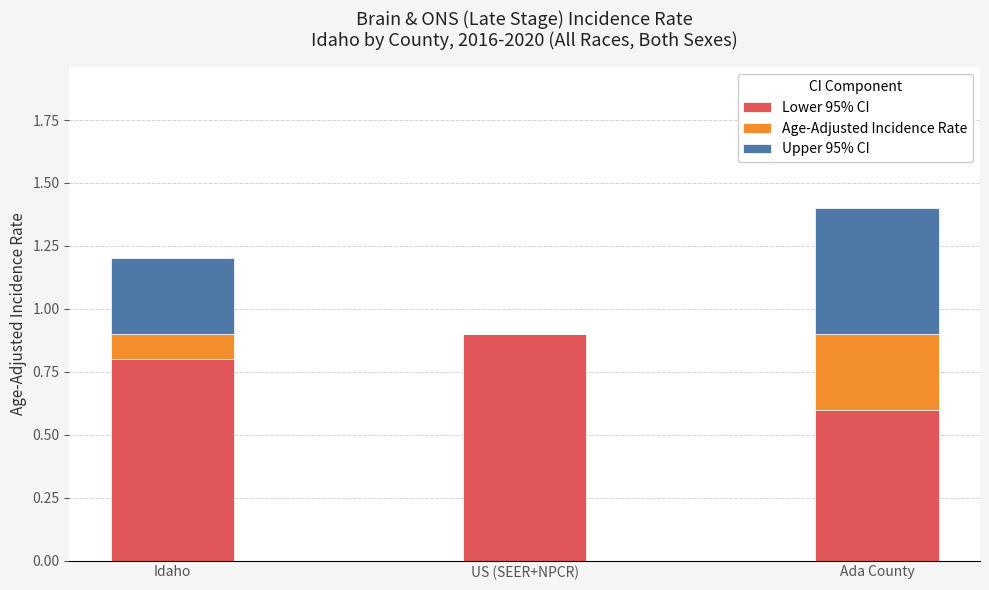

What is the maximum value for Lower 95% CI?

0.9